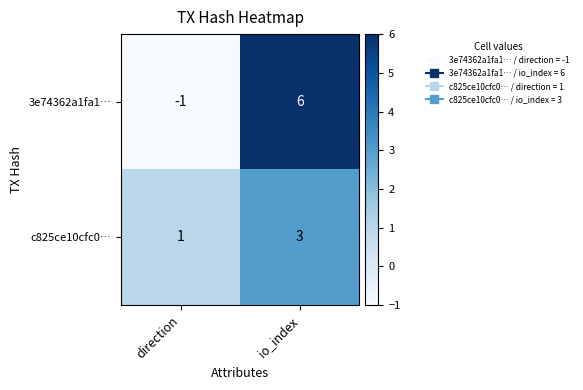

Count the number of categories in the chart.

2